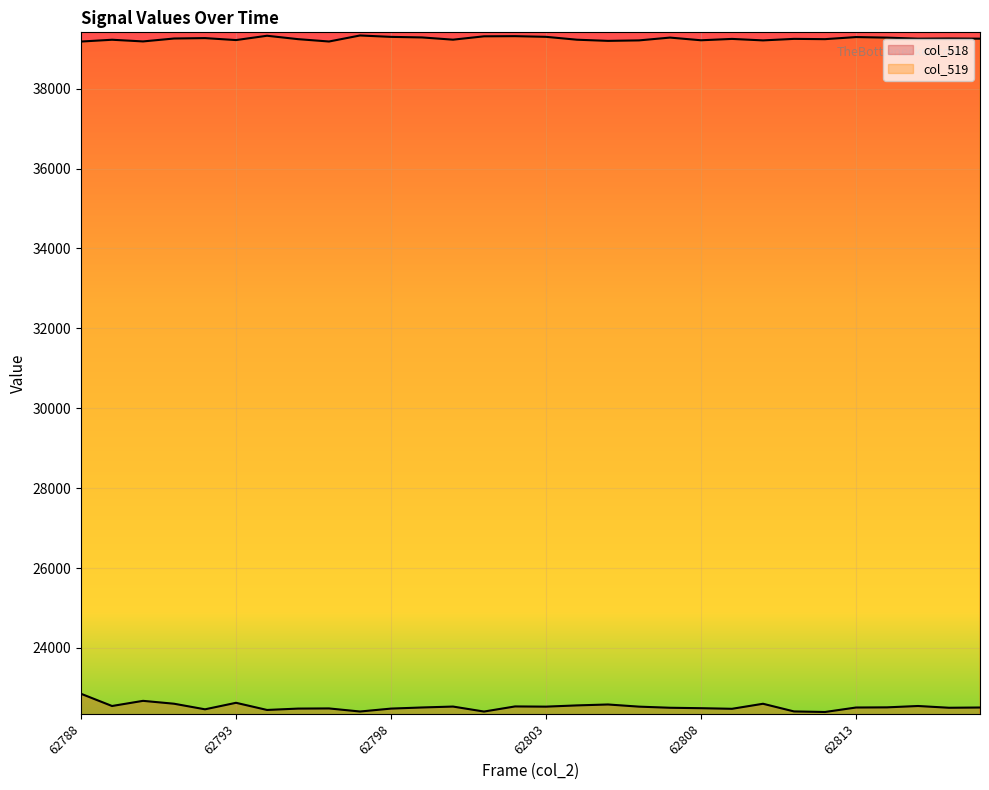

What is the difference between the col_518 values at 62798 and 62808?

10